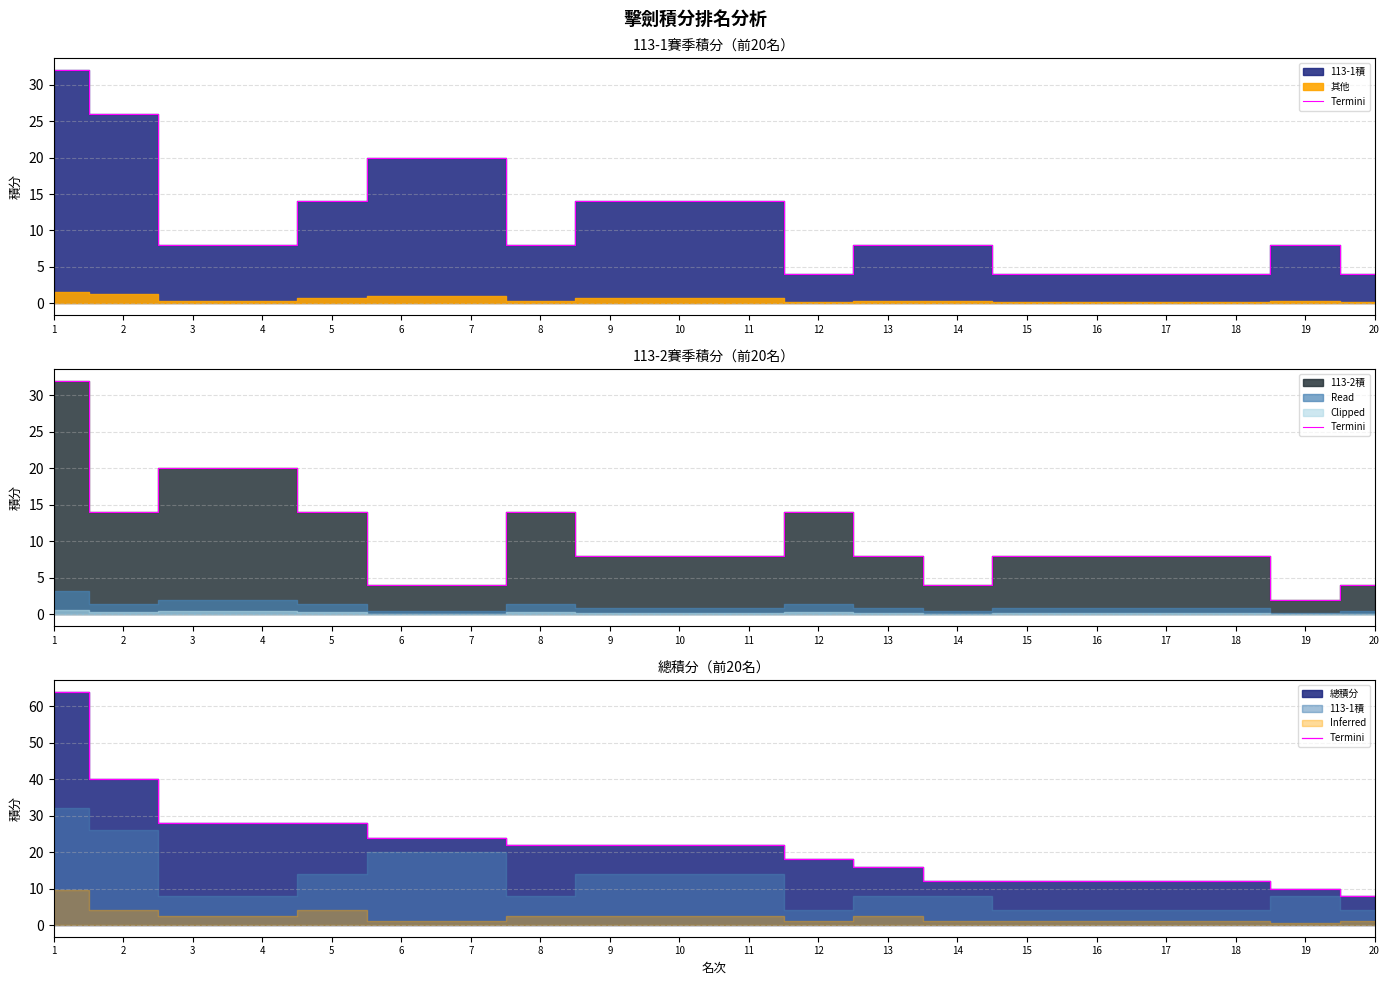

List the labels in order of value, largest first.

1, 2, 3, 4, 5, 6, 7, 8, 9, 10, 11, 12, 13, 14, 15, 16, 17, 18, 19, 20